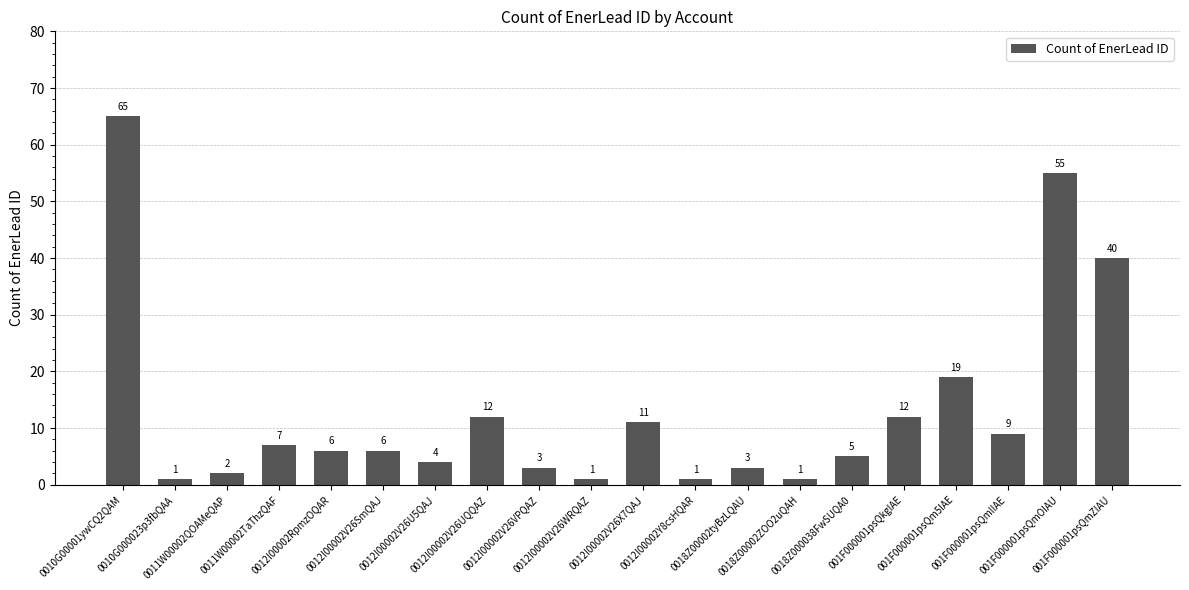

What is the sum of all values?

263